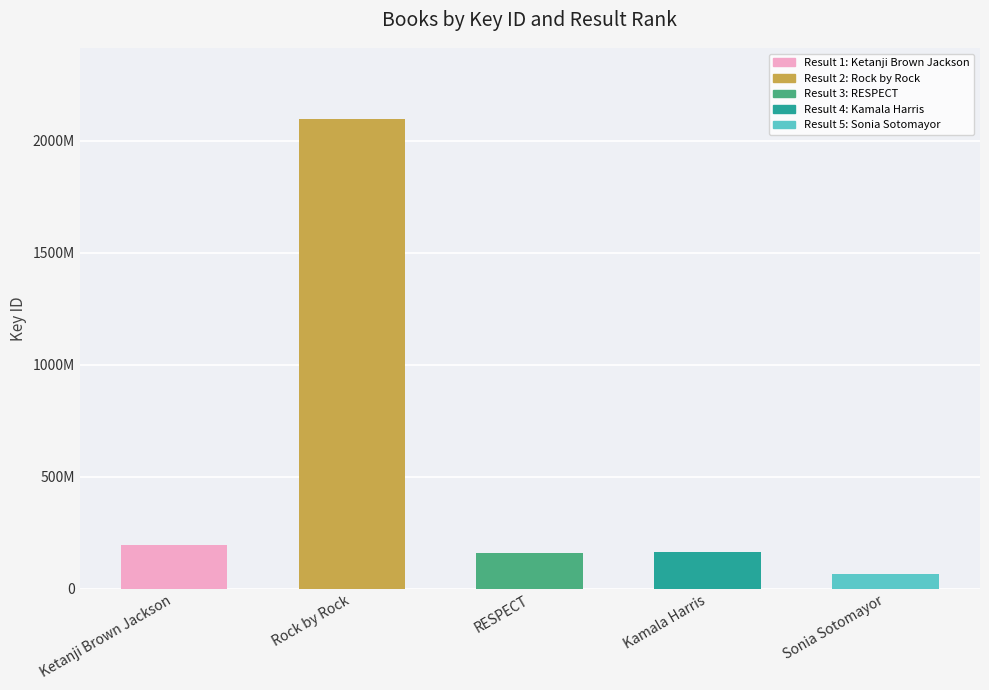

Rank the categories by value from highest to lowest.

Rock by Rock, Ketanji Brown Jackson, Kamala Harris, RESPECT, Sonia Sotomayor